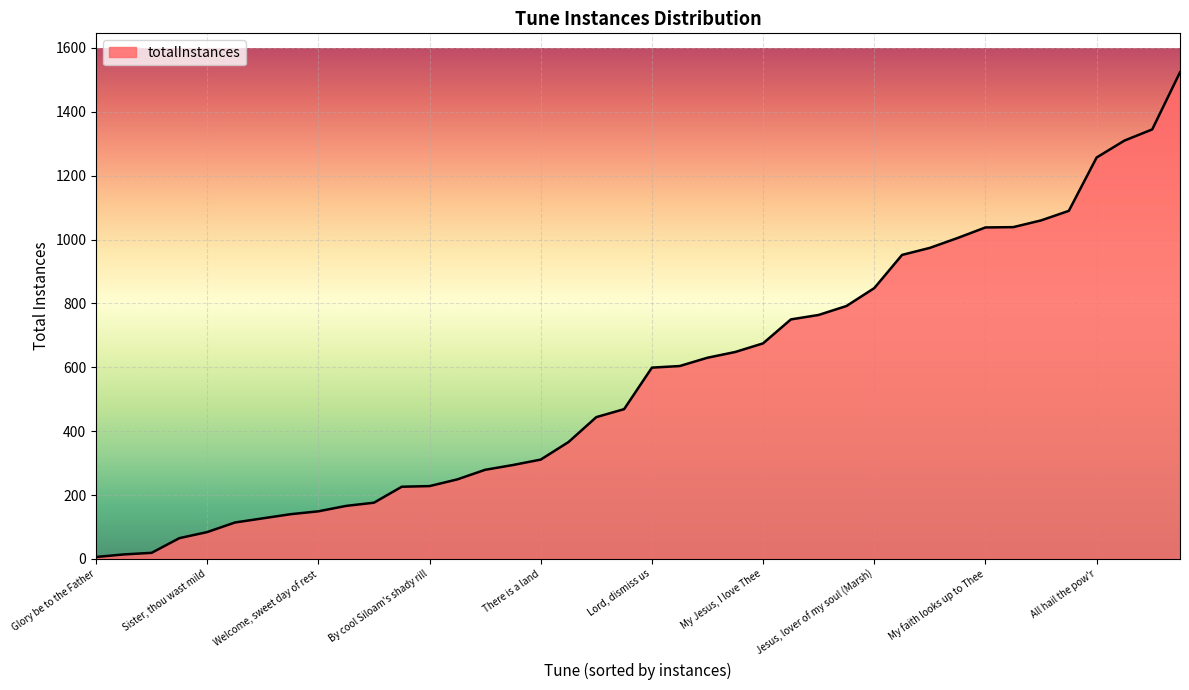

What is the greatest value displayed?

1524